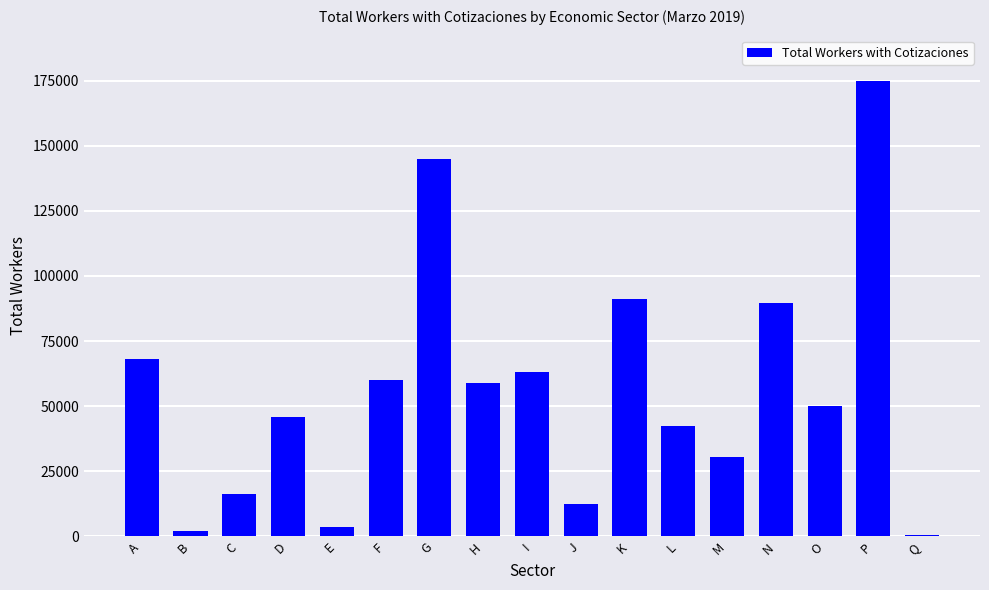

Does the chart contain stacked bars?

No